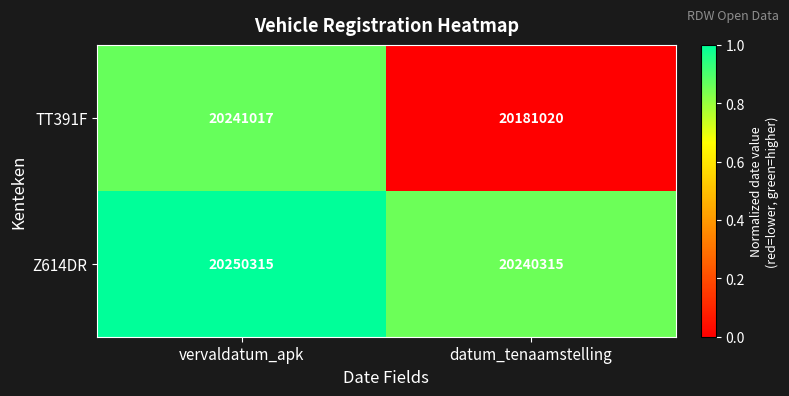

Reading right to left, what are all the values shown in this chart?

TT391F: datum_tenaamstelling=20181020	vervaldatum_apk=20241017
Z614DR: datum_tenaamstelling=20240315	vervaldatum_apk=20250315